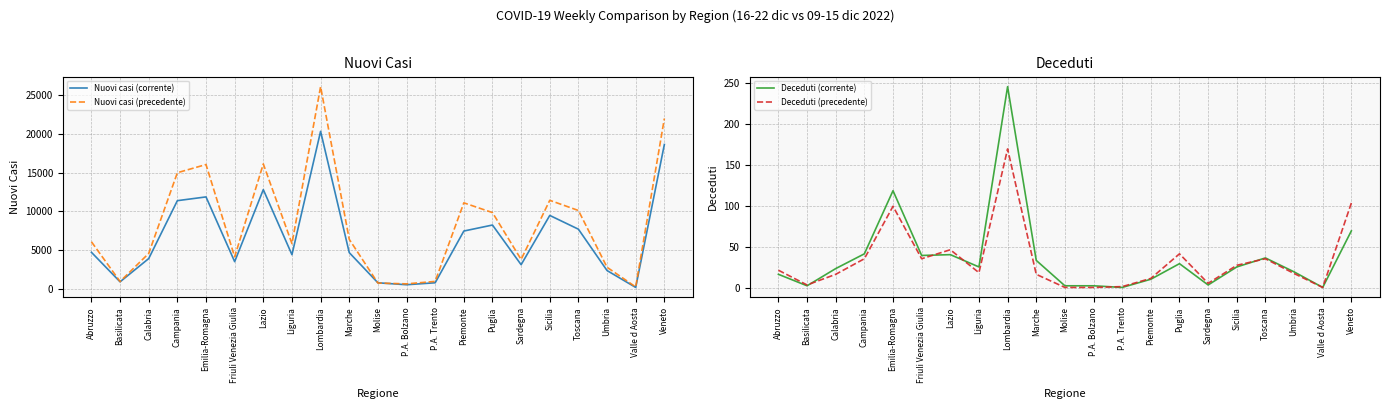

Is the value of Deceduti (corrente) at Marche greater than the value of Deceduti (precedente) at Campania?

No